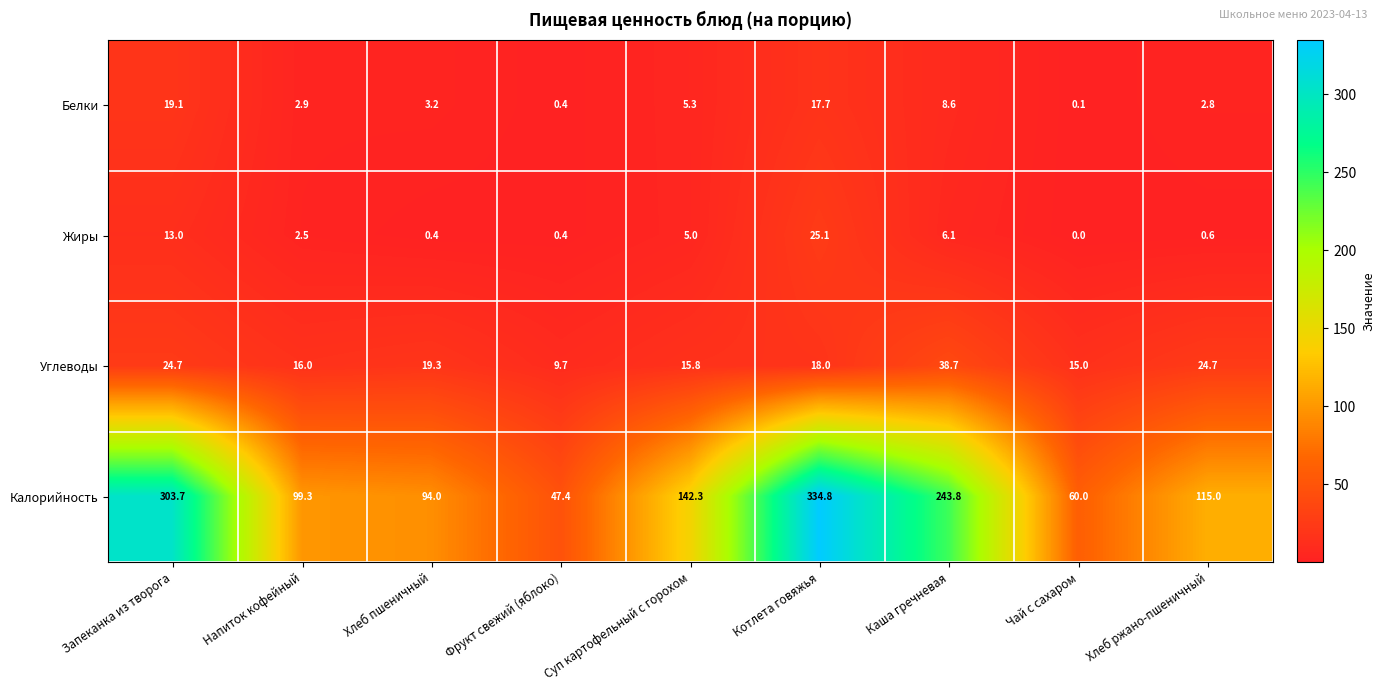

What is the difference between the maximum and minimum values in the Жиры series?

25.1